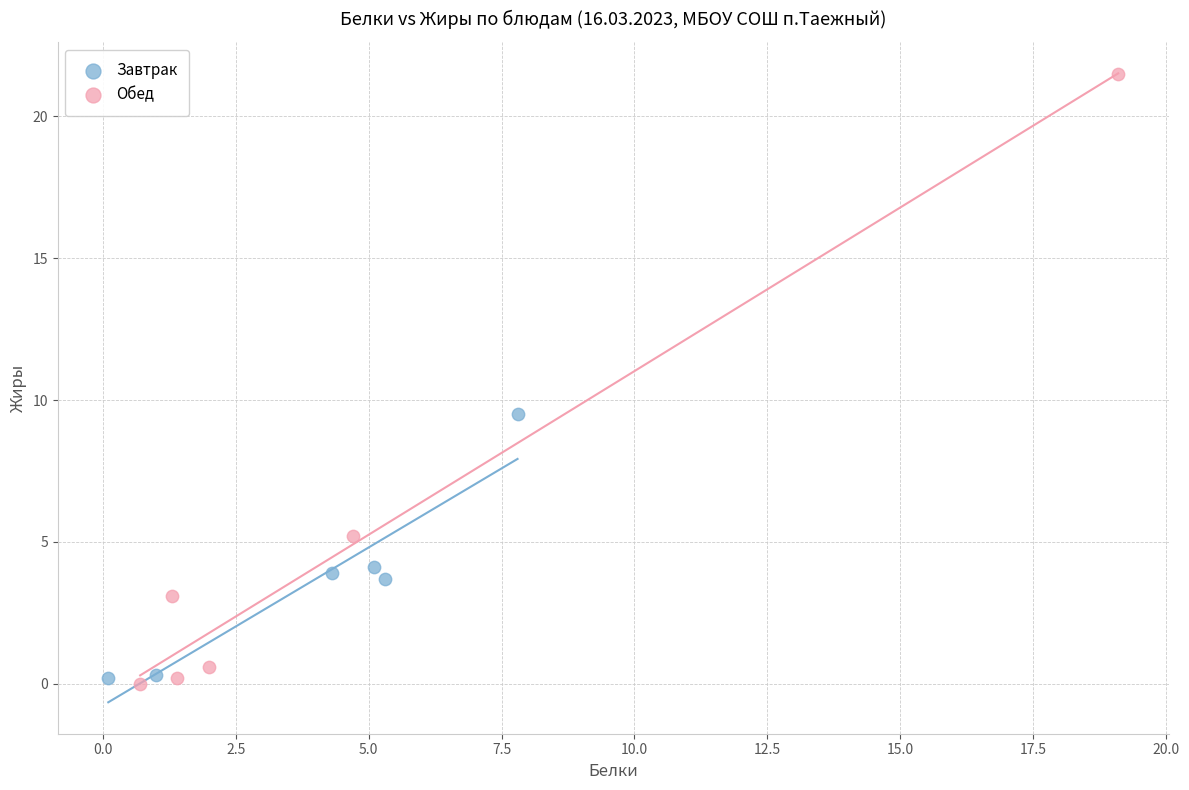

Which series has the largest Y range (max minus min)?

Обед